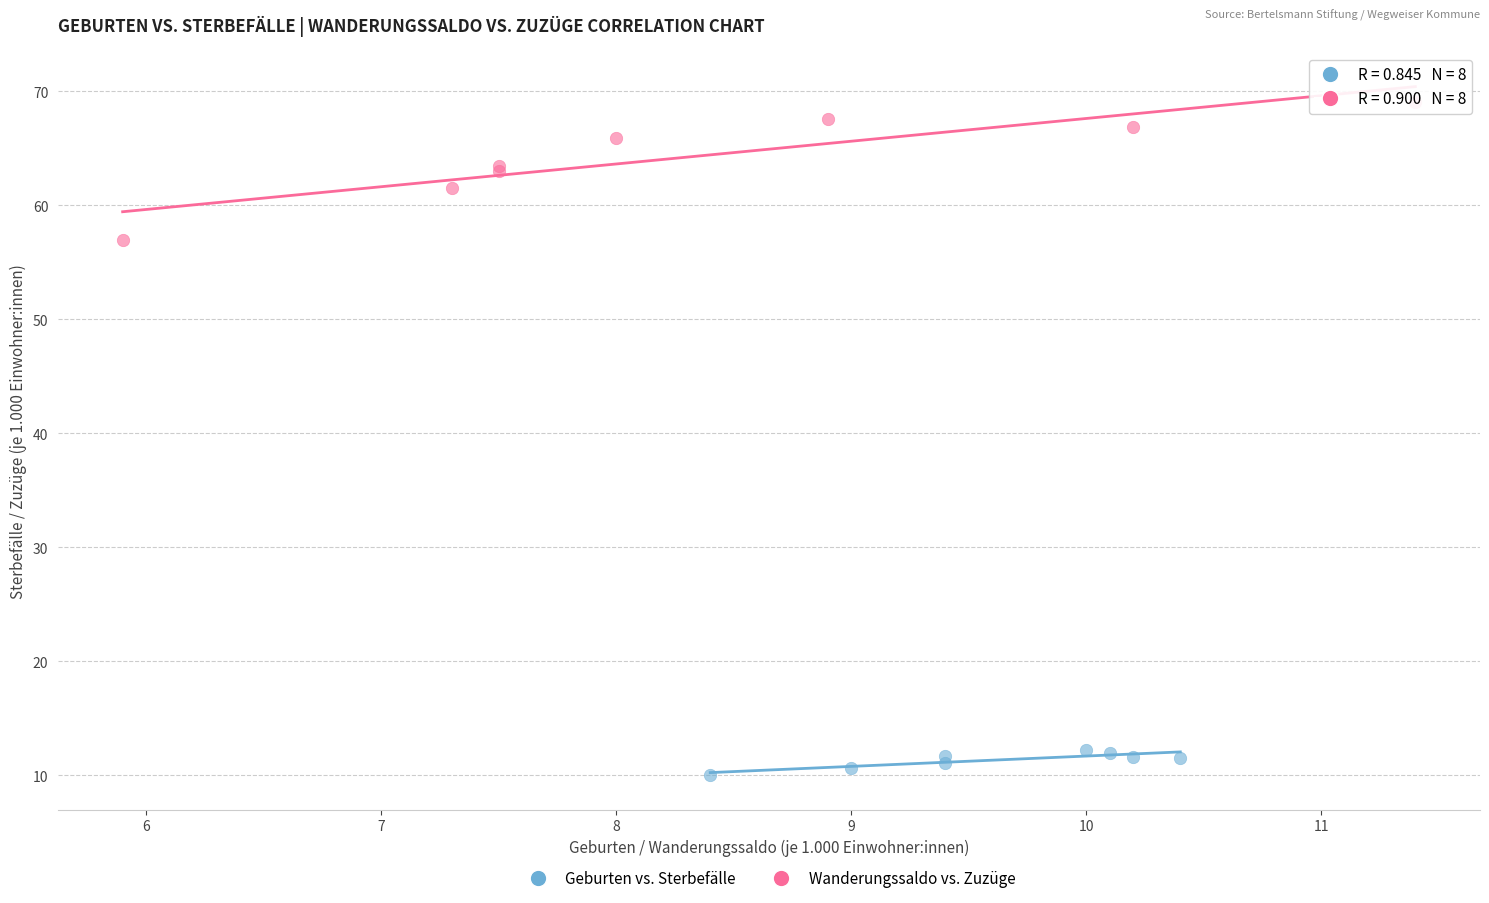

Which series contains the highest Y value?

Wanderungssaldo vs. Zuzüge